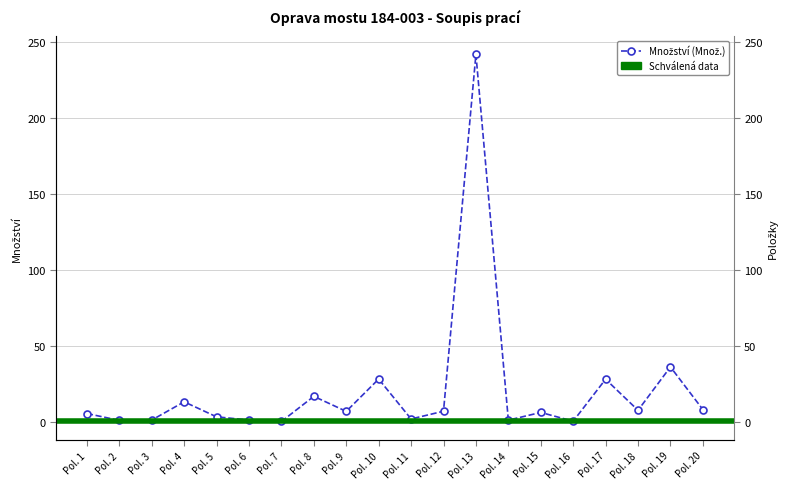

Is it true that the value at Pol. 1 is 5.3?

True